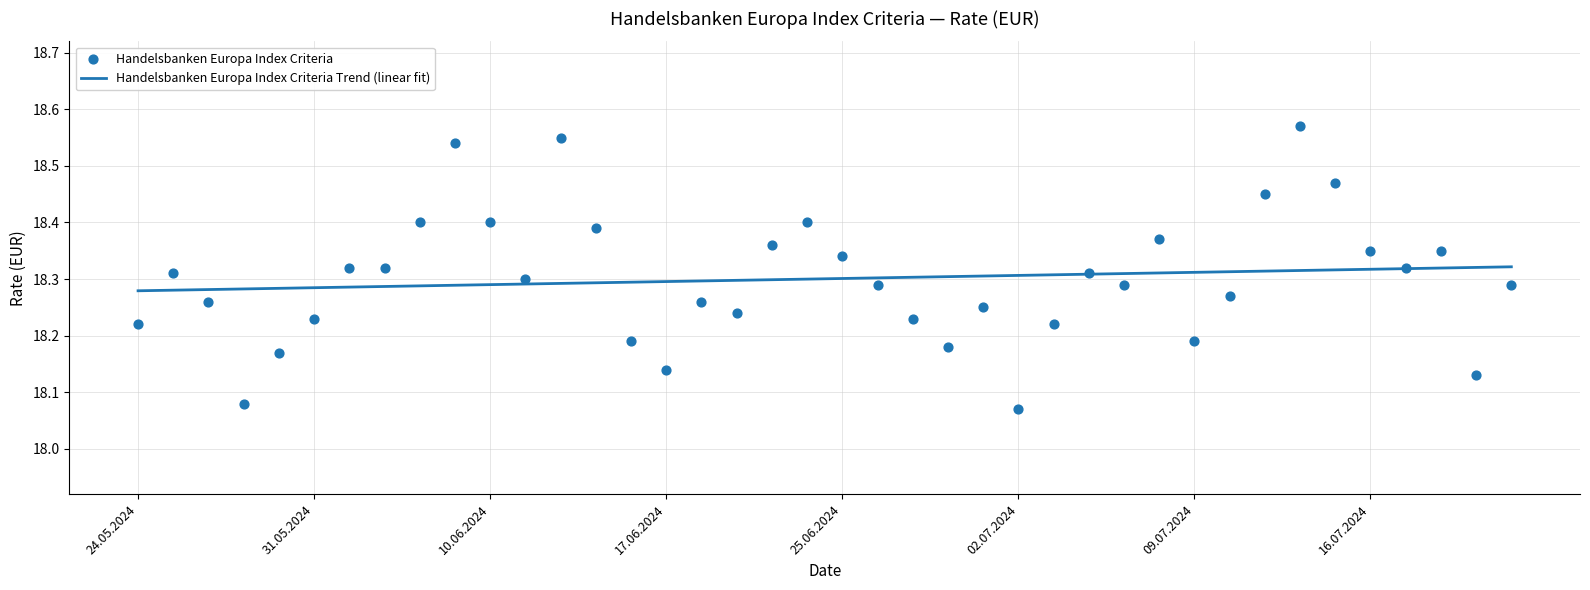

What are all the series names shown in the legend?

Handelsbanken Europa Index Criteria Trend (linear fit), Handelsbanken Europa Index Criteria